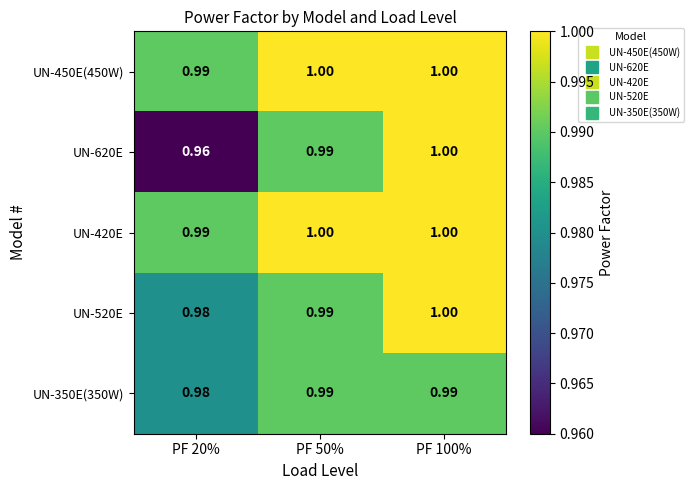

Is the value of UN-420E at PF 20% greater than the value of UN-520E at PF 20%?

Yes